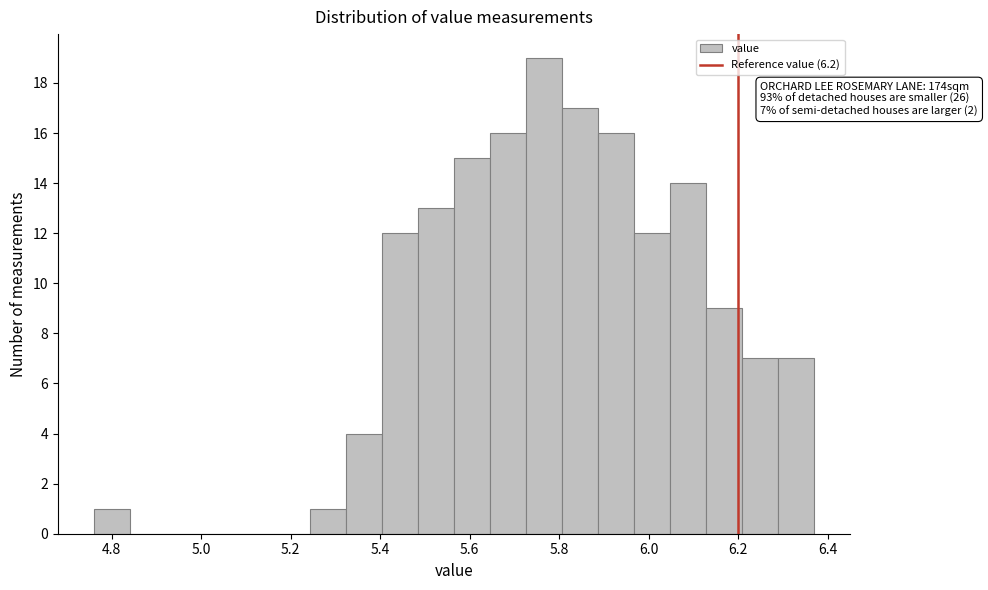

Over which range of the x-axis is the bar tallest?

5.72 to 5.80